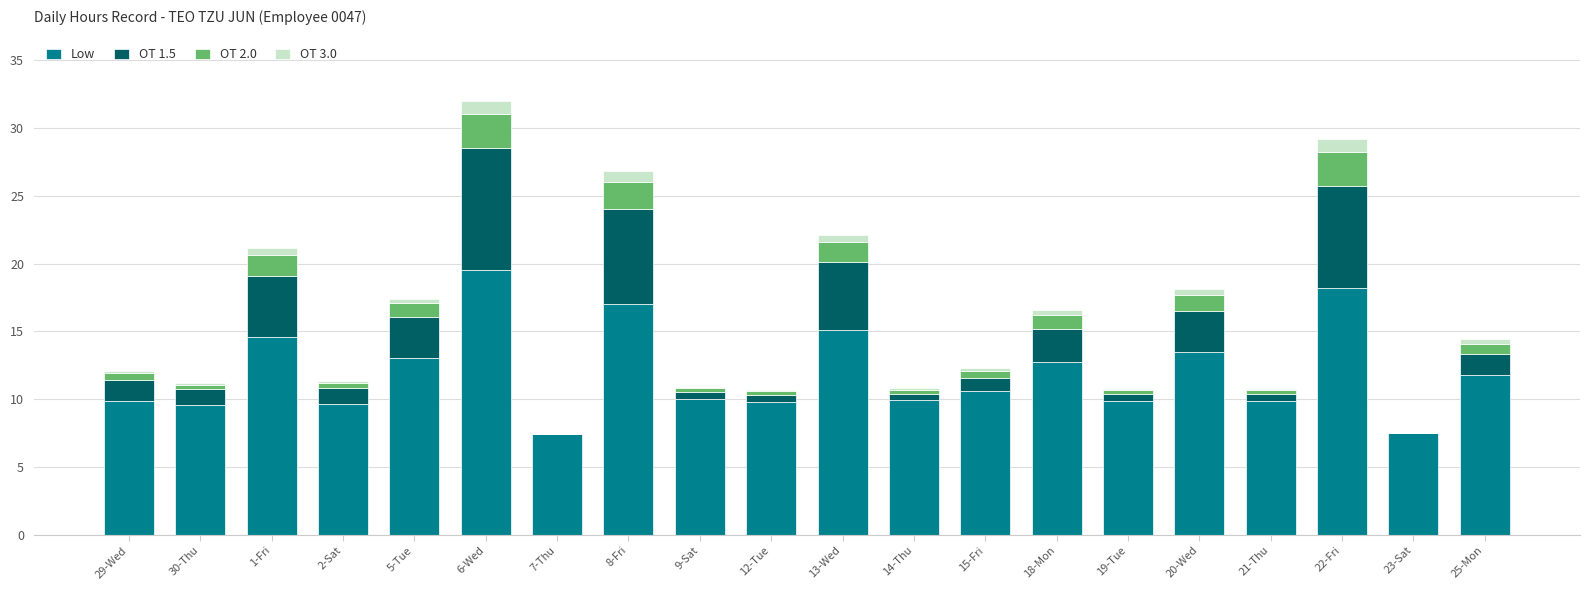

What is the maximum value for Low?

19.5